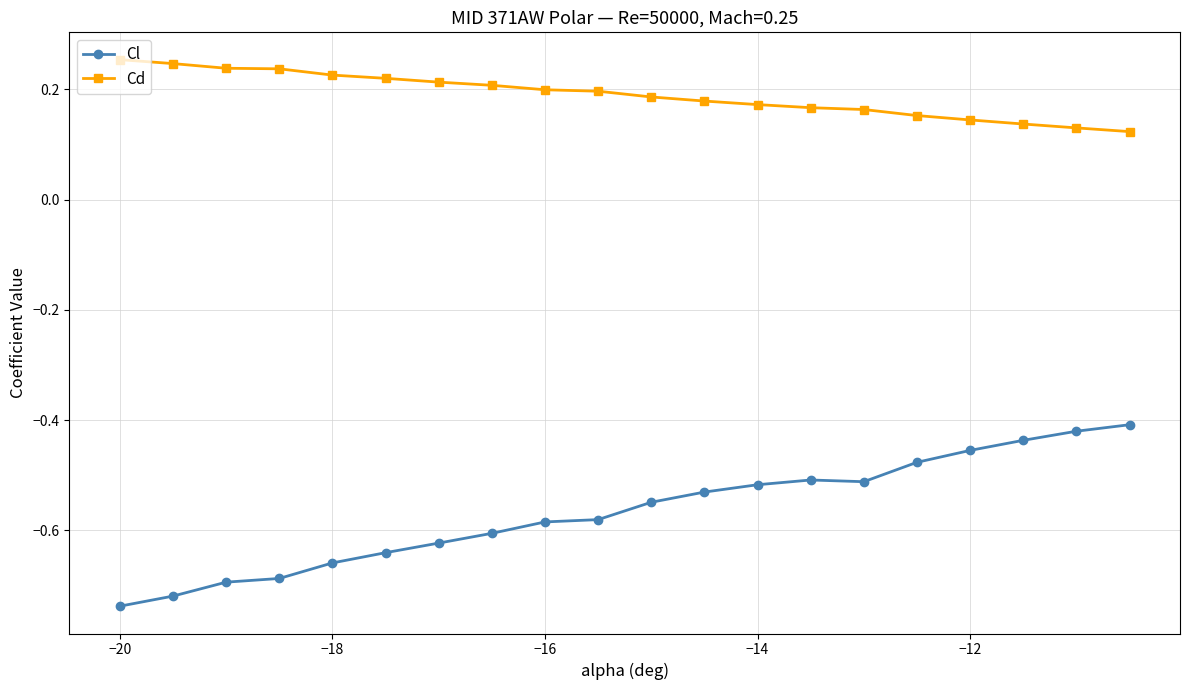

True or false: Cd and Cl cross at least once.

False